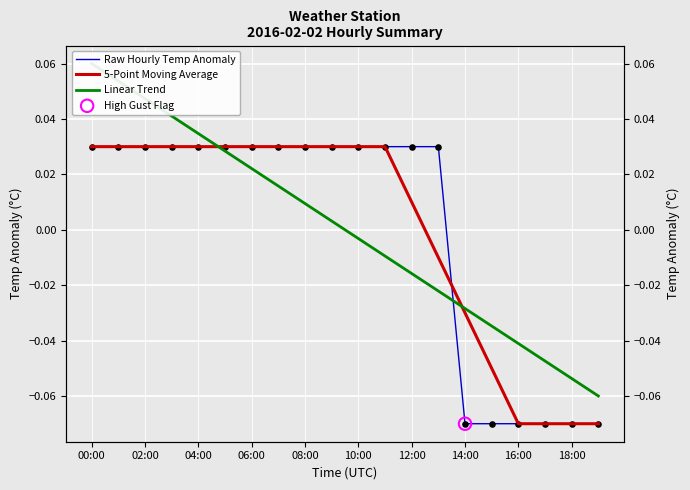

Which series reaches the maximum Y coordinate?

Linear Trend